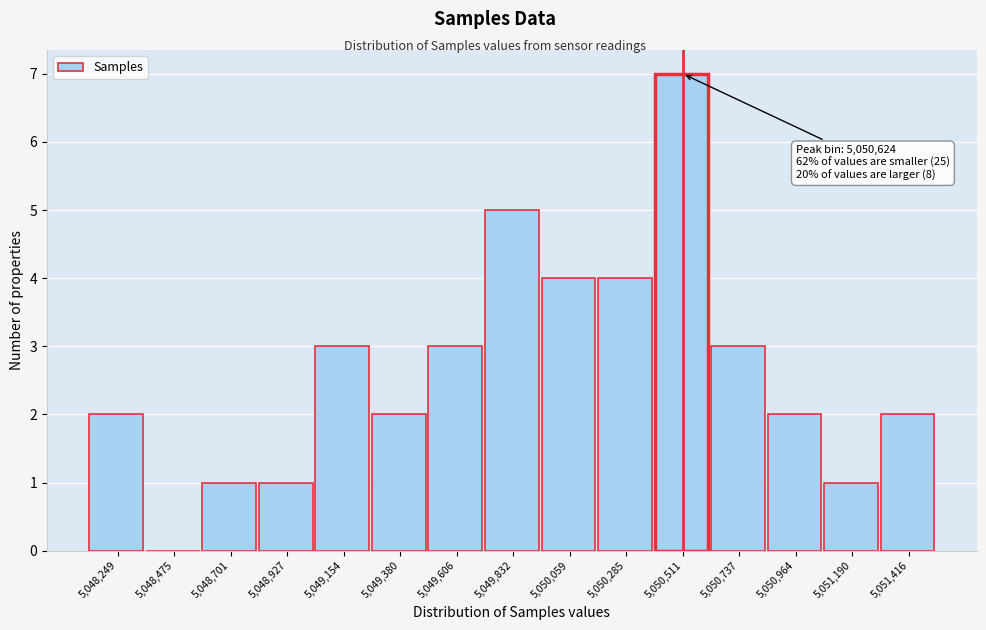

Reading right to left, extract all data points from this chart.

5,051,416=2	5,051,190=1	5,050,964=2	5,050,737=3	5,050,511=7	5,050,285=4	5,050,059=4	5,049,832=5	5,049,606=3	5,049,380=2	5,049,154=3	5,048,927=1	5,048,701=1	5,048,475=0	5,048,249=2